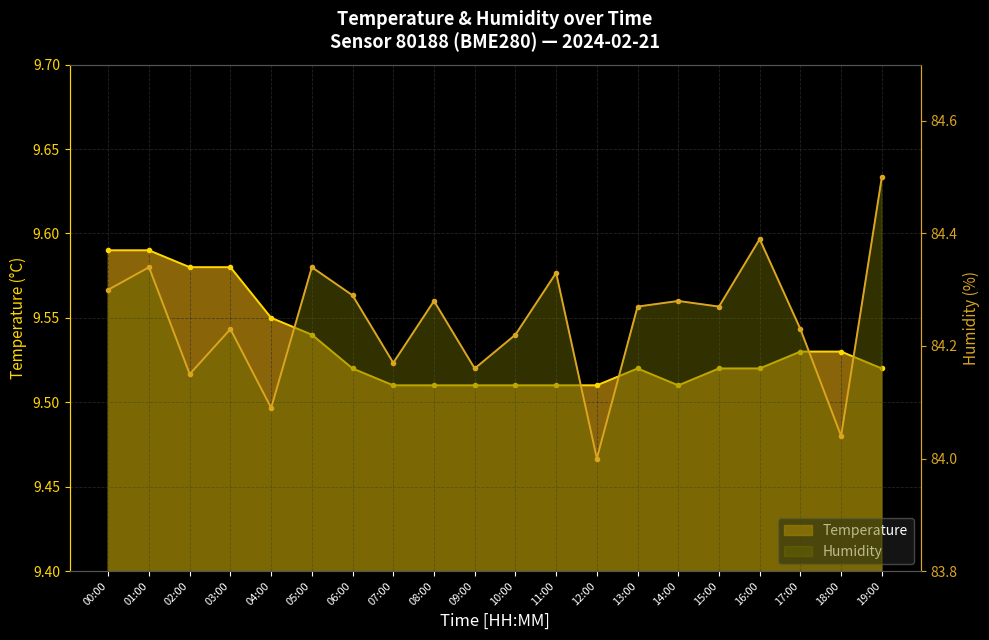

Which category has the highest value in the Temperature series?

00:00